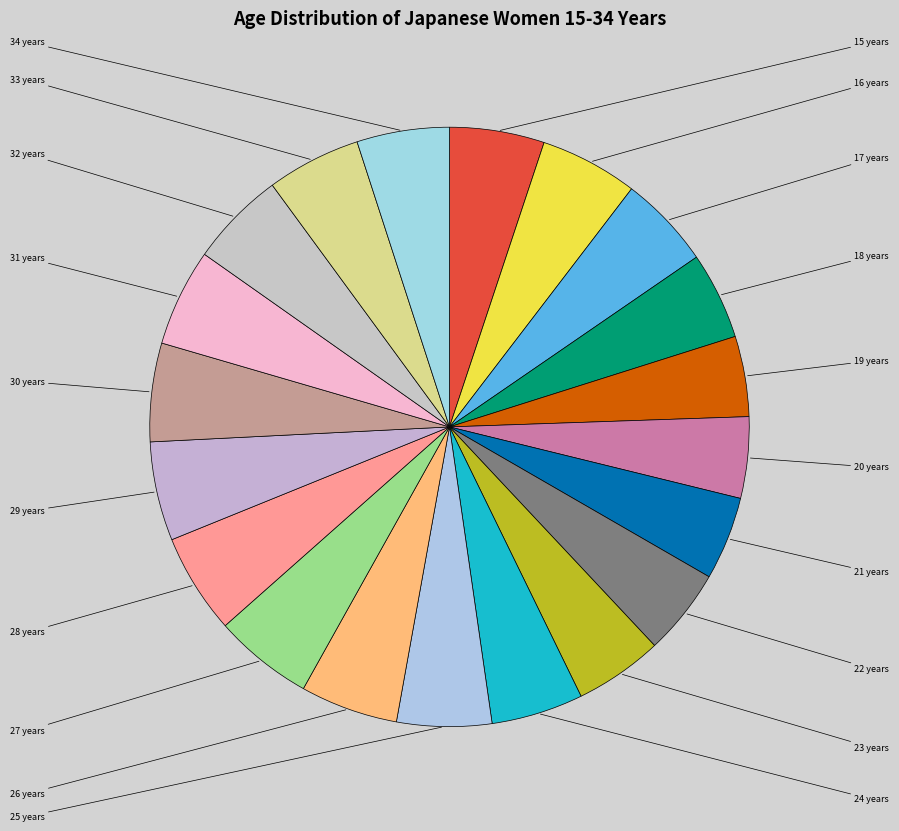

How many segments does this pie chart have?

20